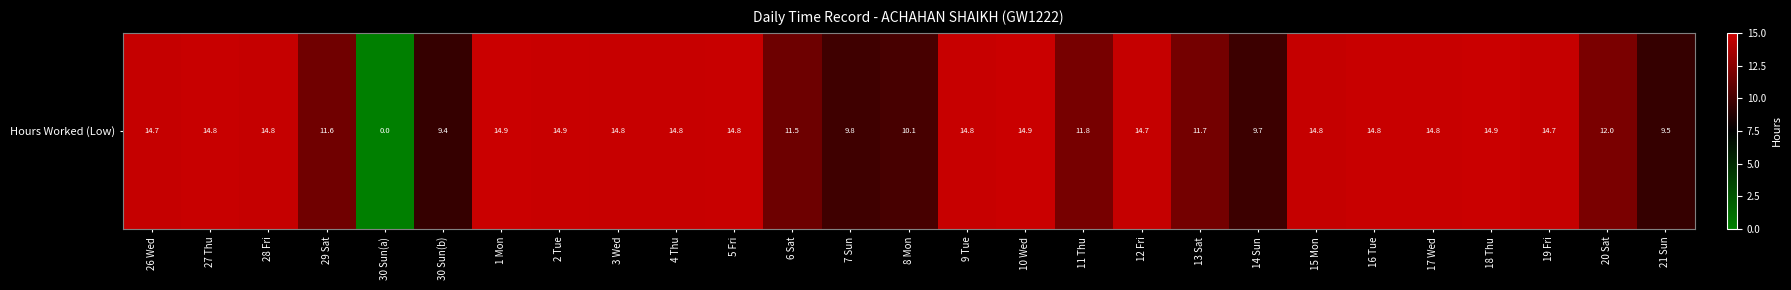

List the labels in order of value, smallest first.

30 Sun(a), 30 Sun(b), 21 Sun, 14 Sun, 7 Sun, 8 Mon, 6 Sat, 29 Sat, 13 Sat, 11 Thu, 20 Sat, 26 Wed, 12 Fri, 19 Fri, 28 Fri, 15 Mon, 4 Thu, 9 Tue, 3 Wed, 27 Thu, 5 Fri, 16 Tue, 17 Wed, 2 Tue, 1 Mon, 10 Wed, 18 Thu